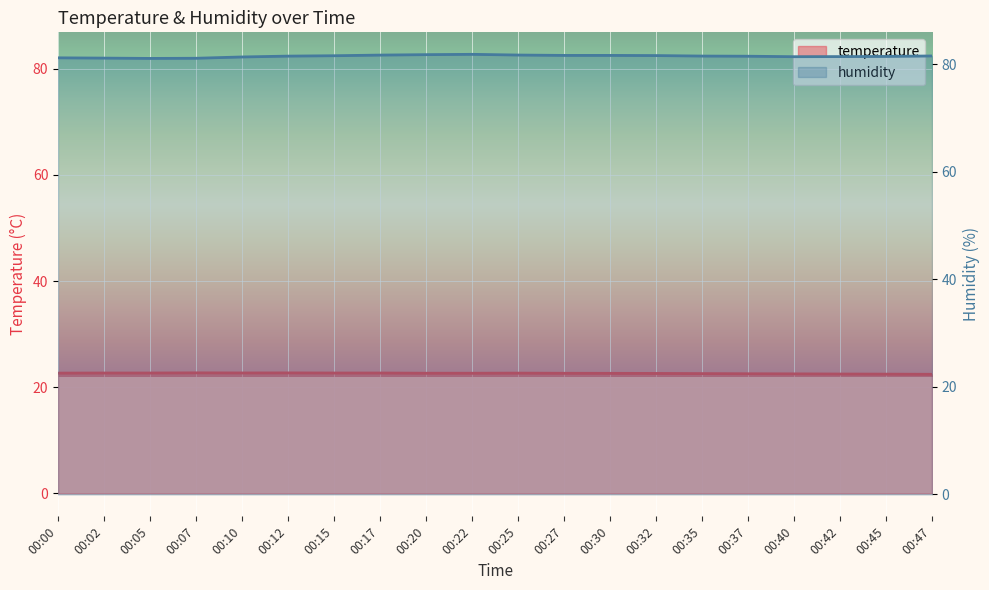

What is the lowest value of the temperature series?

22.4